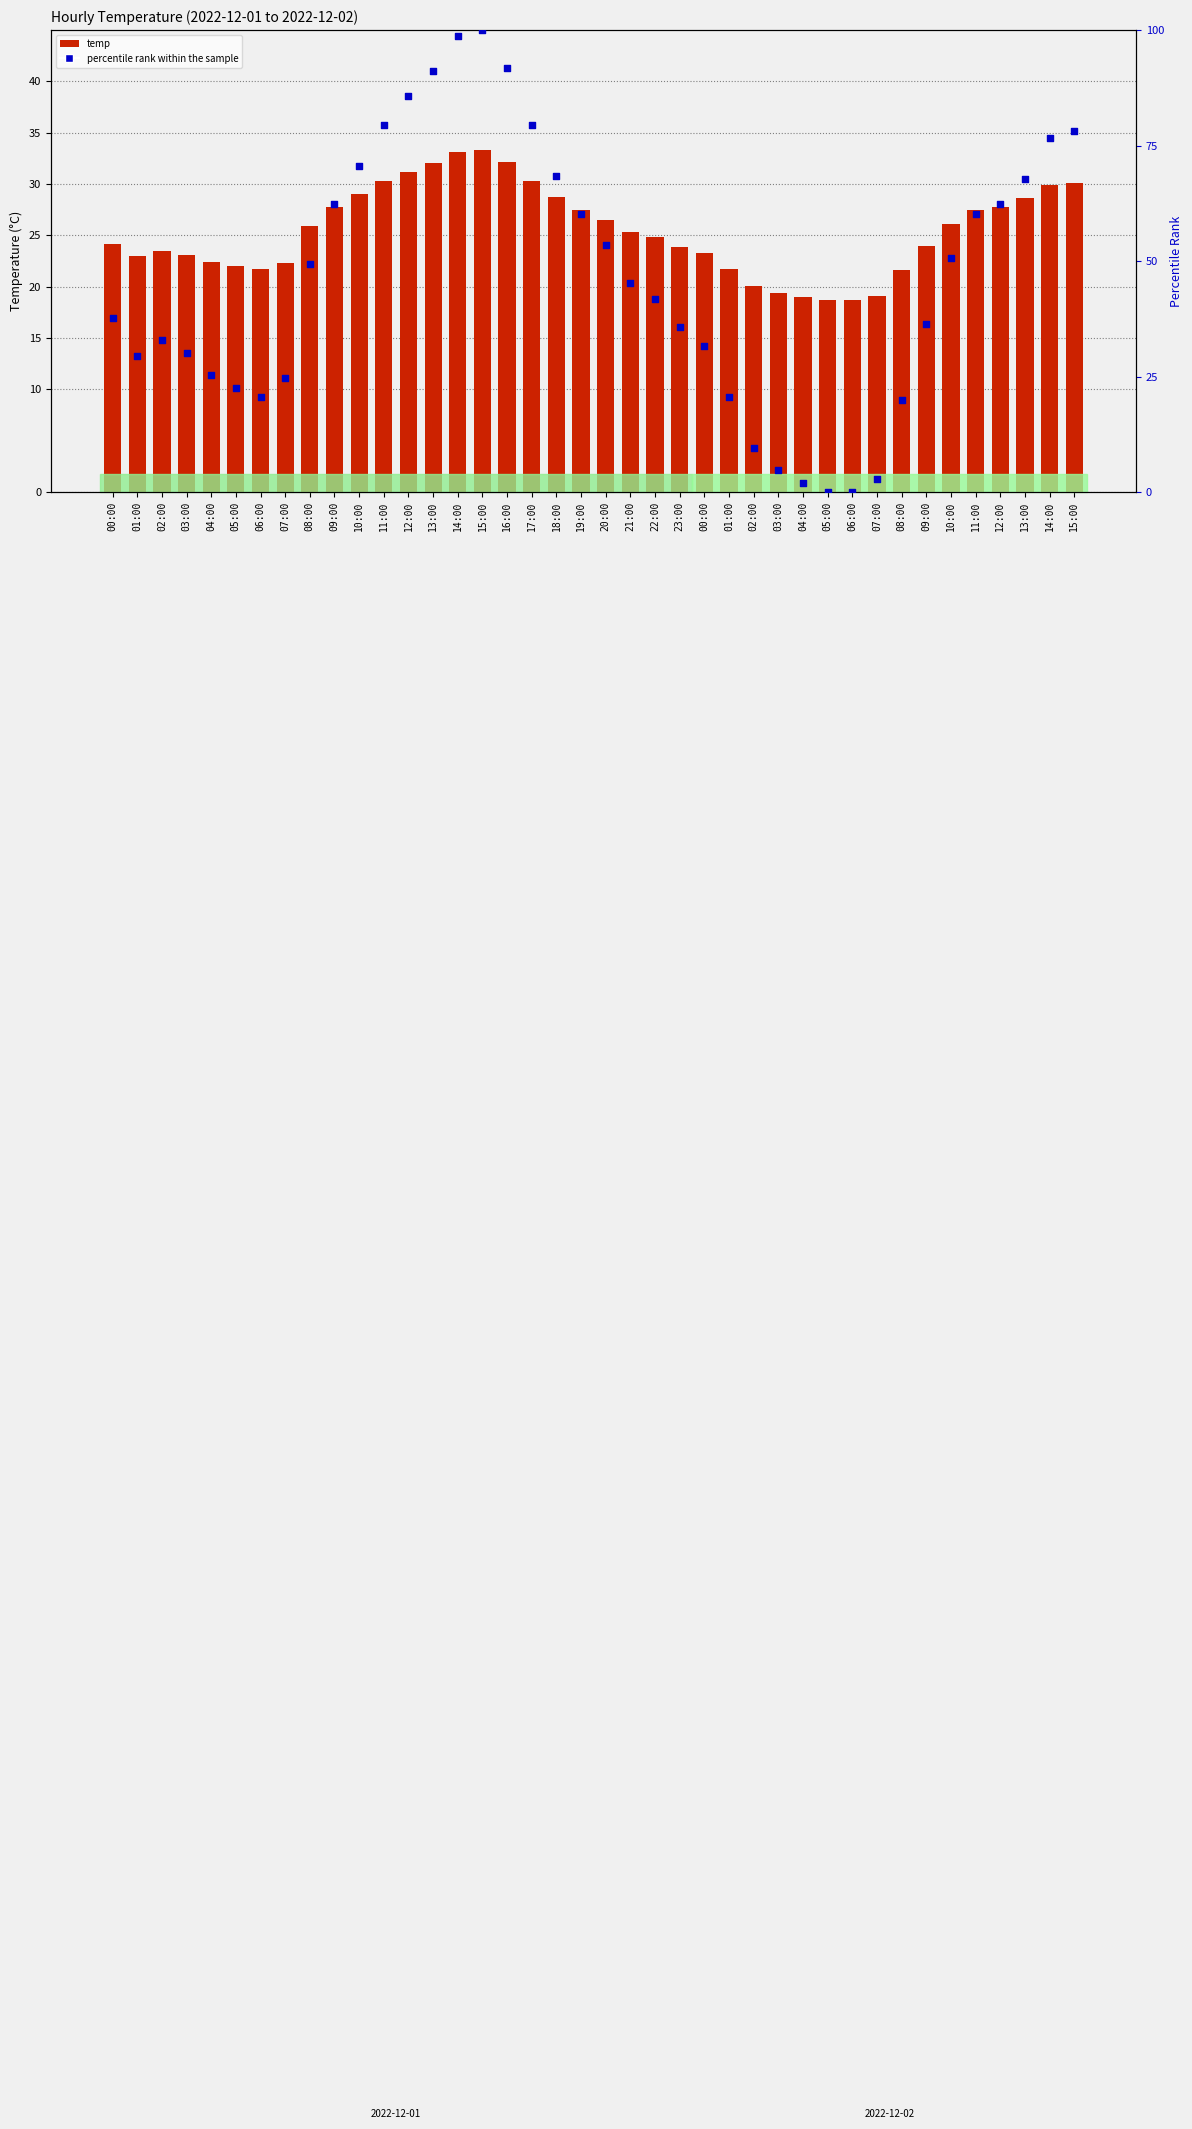

Which series contains the lowest Y value?

percentile rank within the sample